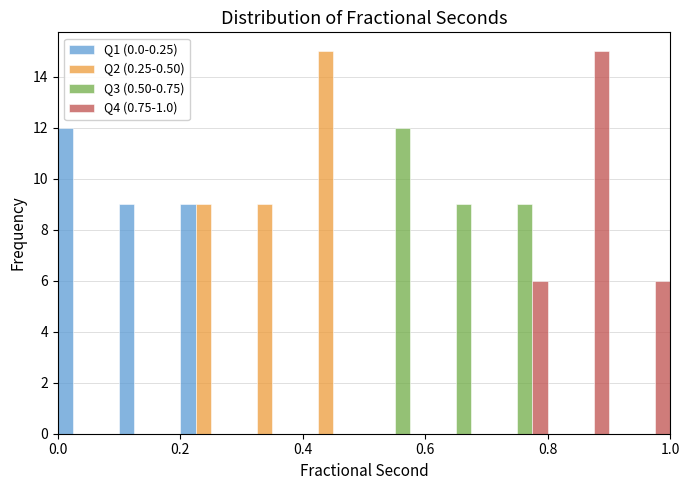

What is the height of the Q1 (0.0-0.25) bar covering 0.2 to 0.3 on the x-axis? The values are not printed on the chart, so give them approximately, as read against the axis.

9